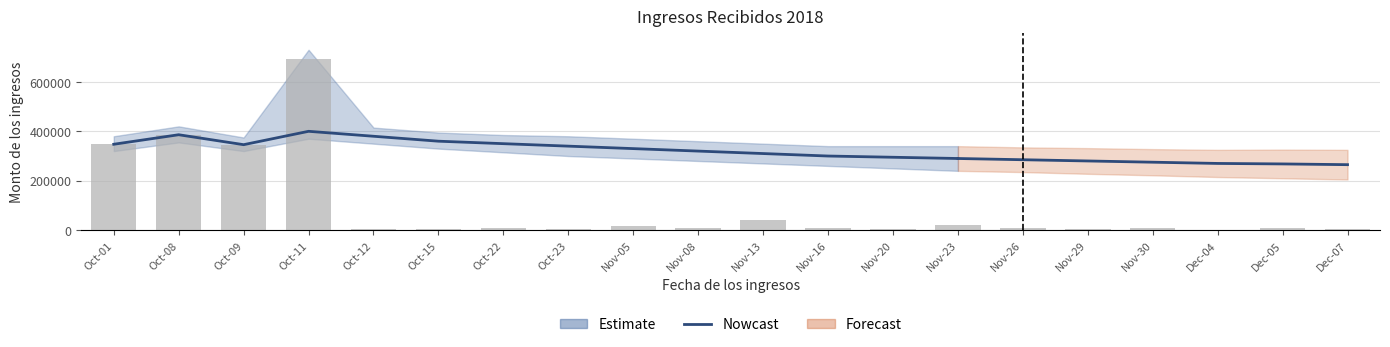

What is the sum of all values?

4754664